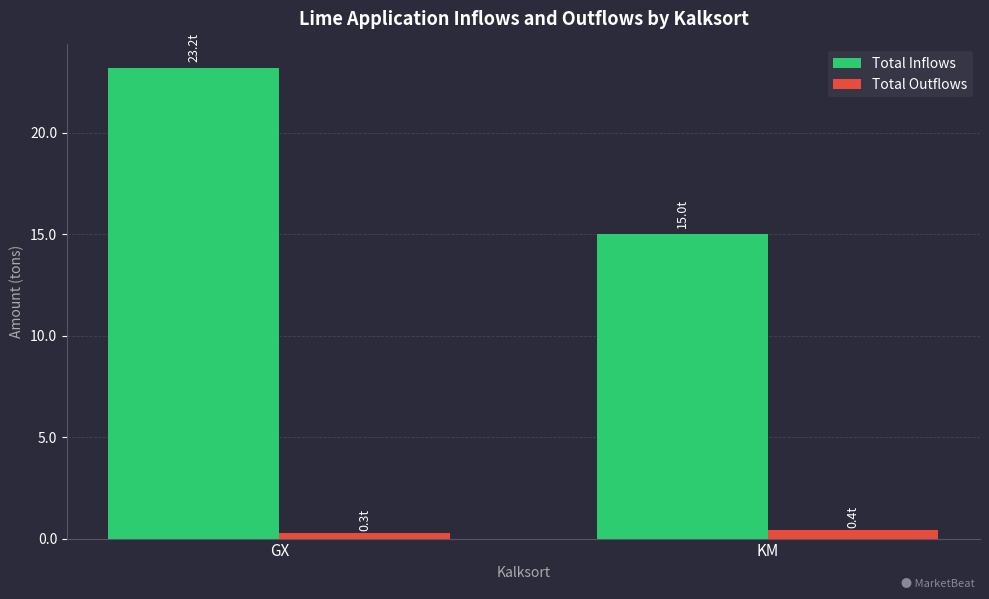

Which category has the highest value across all series?

GX